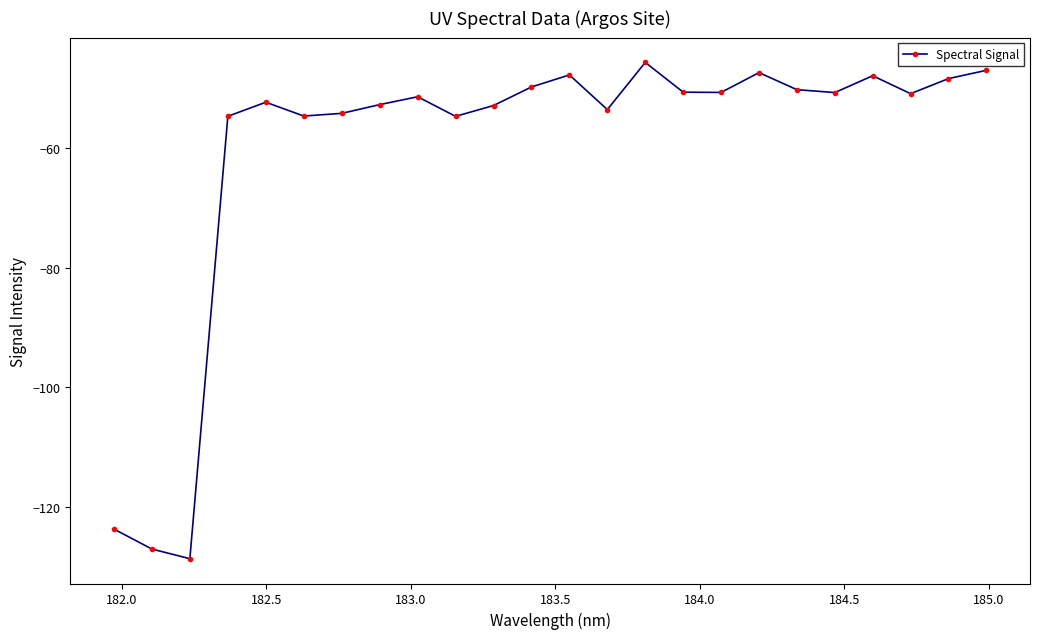

True or false: there are more than 0 points higher than both neighbors.

True